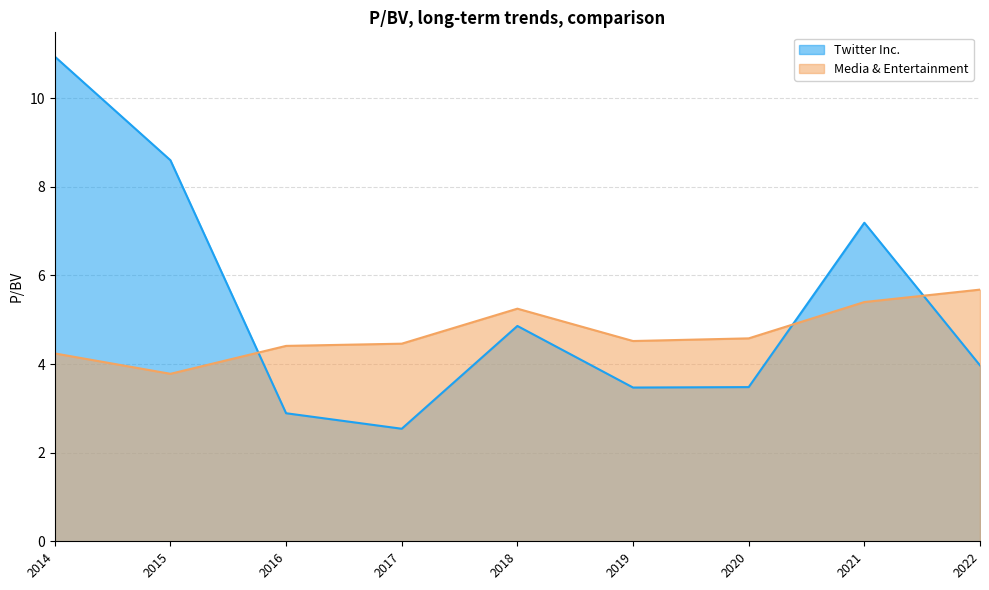

Rank the series by their maximum value, from highest to lowest.

Twitter Inc., Media & Entertainment